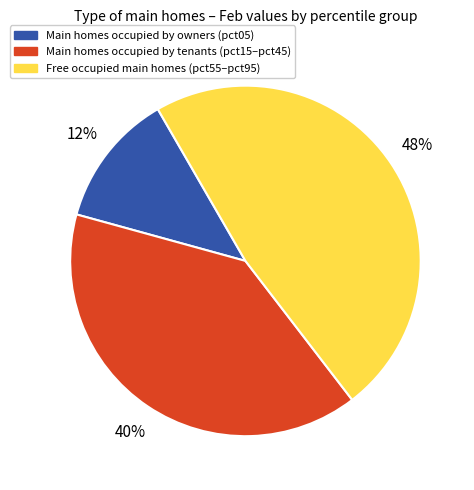

To the nearest percent, what is the average slice percentage?

33%